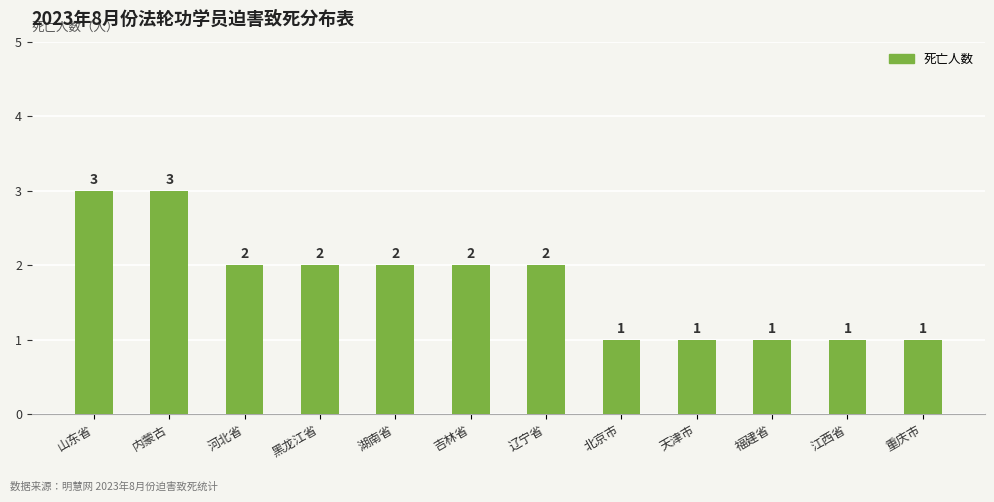

What is the maximum value shown in the chart?

3